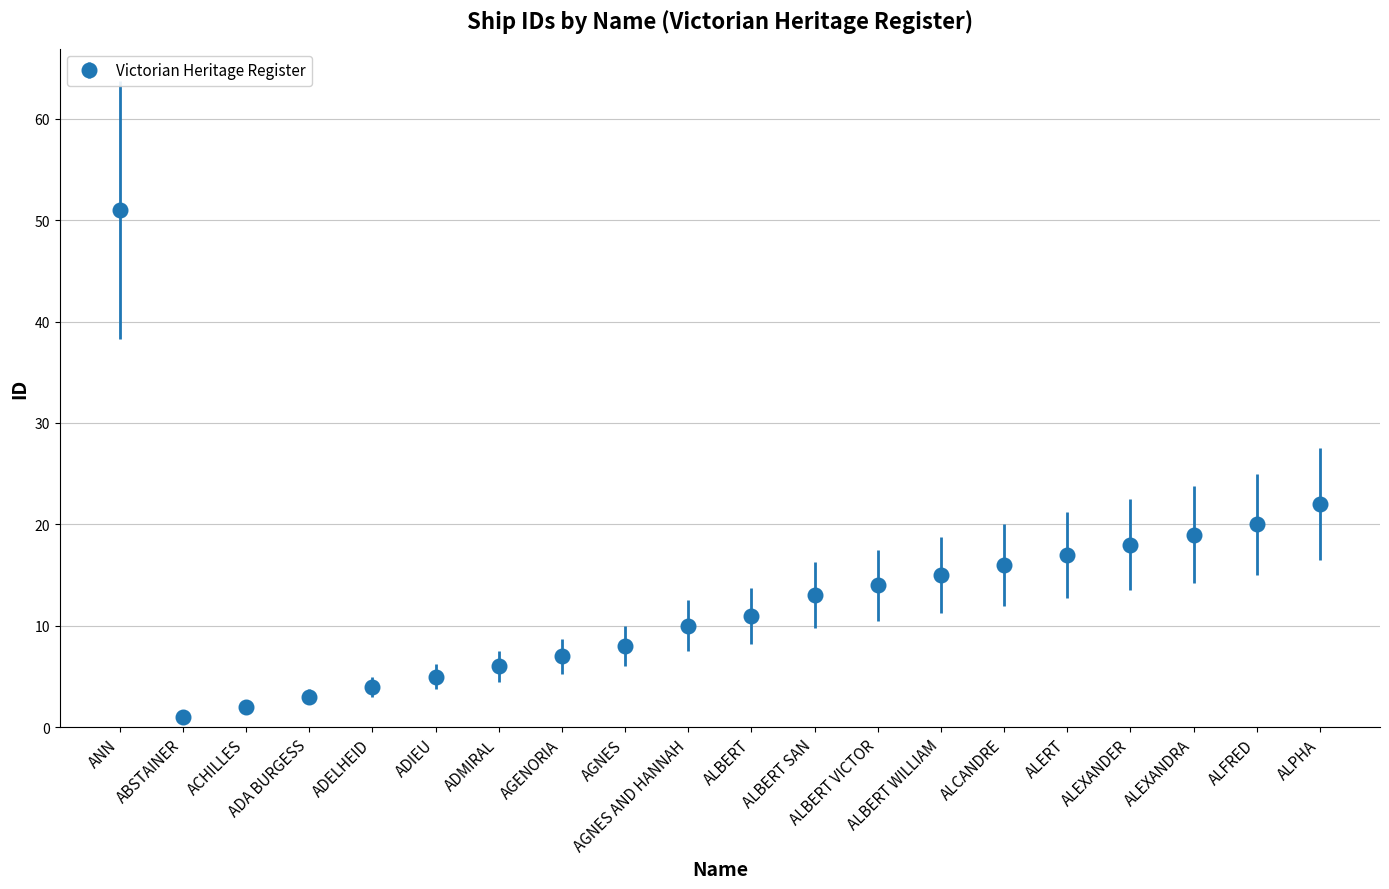

Rank the categories by value from highest to lowest.

ANN, ALPHA, ALFRED, ALEXANDRA, ALEXANDER, ALERT, ALCANDRE, ALBERT WILLIAM, ALBERT VICTOR, ALBERT SAN, ALBERT, AGNES AND HANNAH, AGNES, AGENORIA, ADMIRAL, ADIEU, ADELHEID, ADA BURGESS, ACHILLES, ABSTAINER